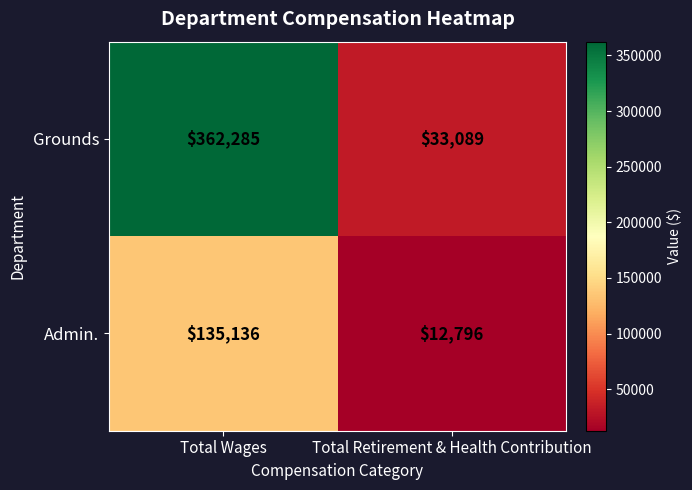

What is the total value across all series at Total Retirement & Health Contribution?

45885